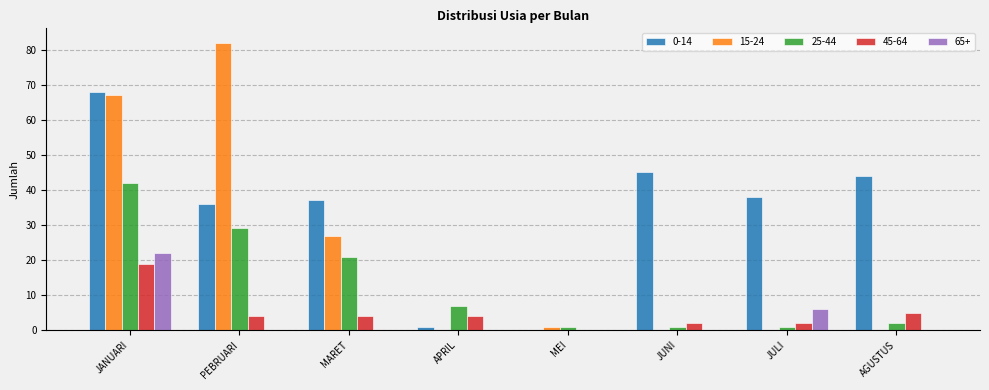

Which series has the largest total across all categories?

0-14